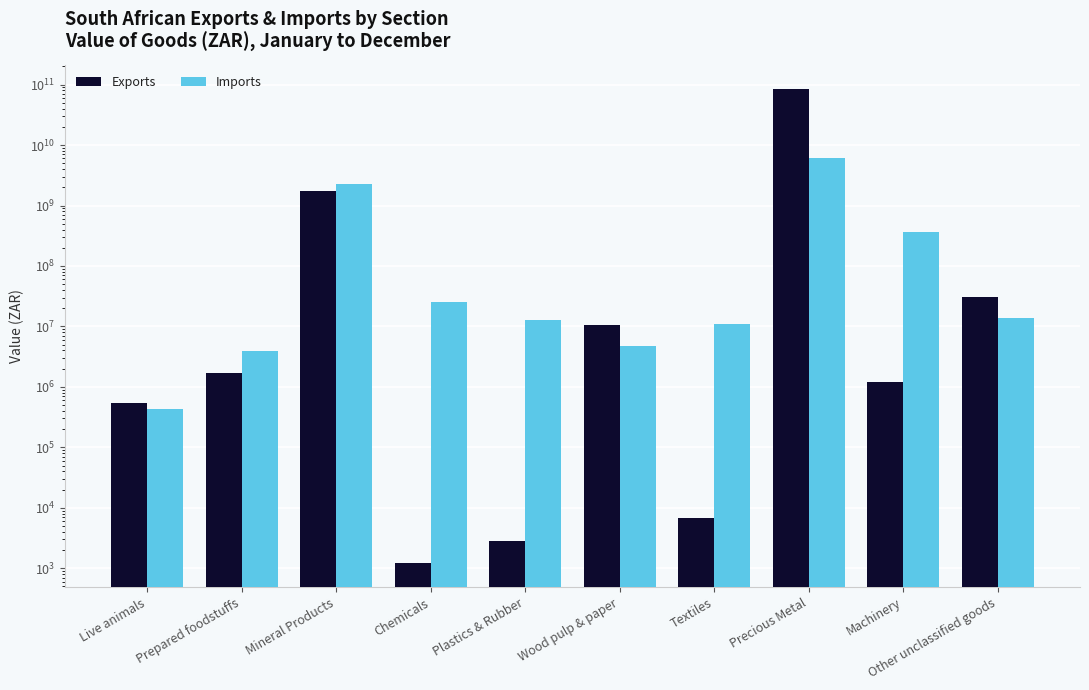

Between Chemicals and Other unclassified goods, which series saw the biggest shift?

Exports